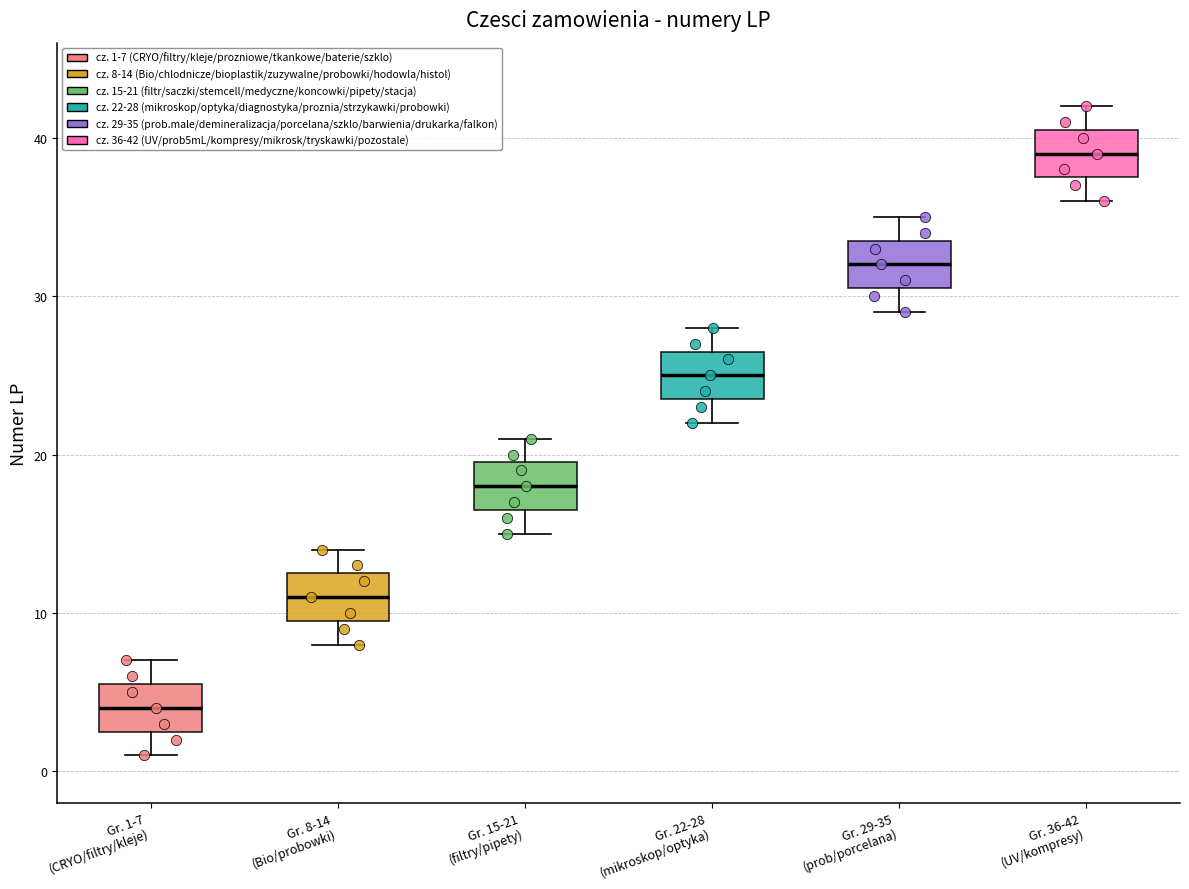

Which box has the lowest median line?

Gr. 1-7 (CRYO/filtry/kleje)